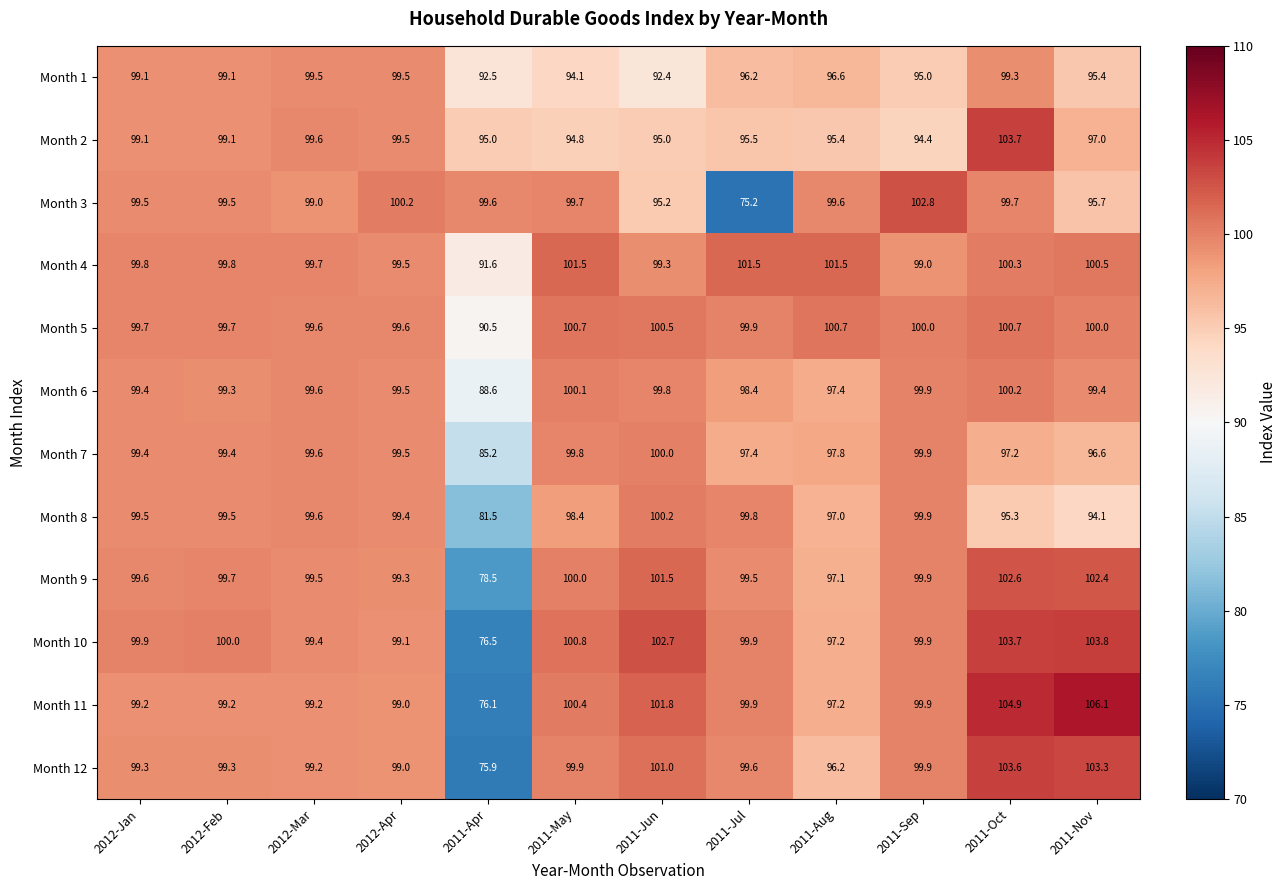

Which series changed the most between 2011-Jun and 2011-Oct?

Month 2